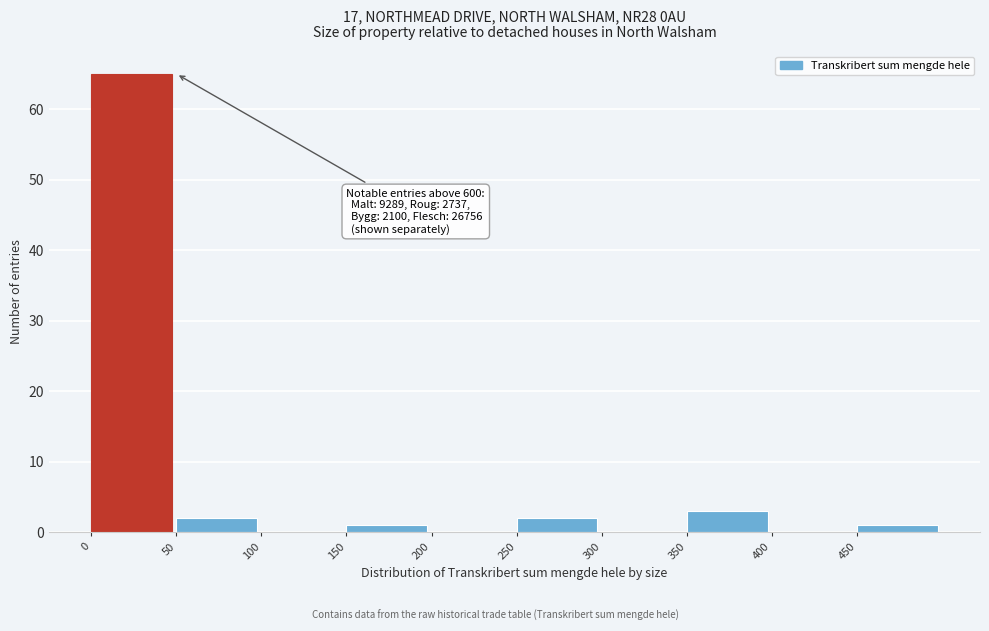

Over which range of the x-axis is the bar tallest?

0 to 50